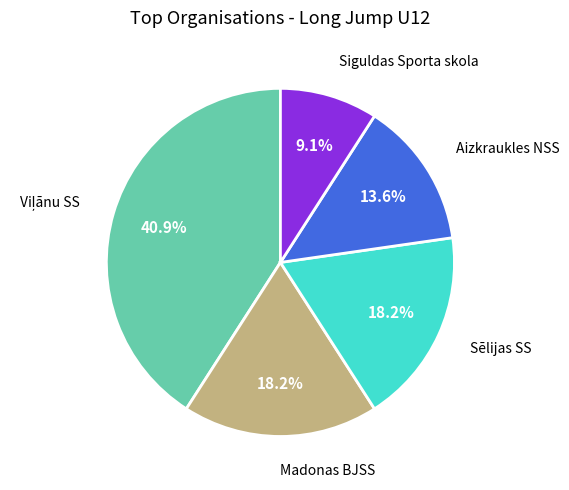

Is there any slice that represents more than half of the pie?

No